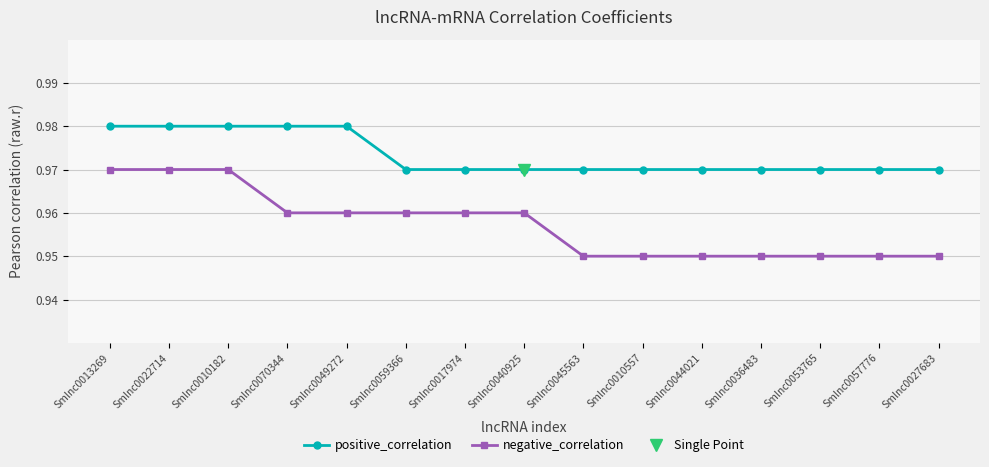

Reading left to right, extract all data points from this chart.

positive_correlation: 1.0	1.0	1.0	1.0	1.0	1.0	1.0	1.0	1.0	1.0	1.0	1.0	1.0	1.0	1.0
negative_correlation: 1.0	1.0	1.0	1.0	1.0	1.0	1.0	1.0	0.9	0.9	0.9	0.9	0.9	0.9	0.9